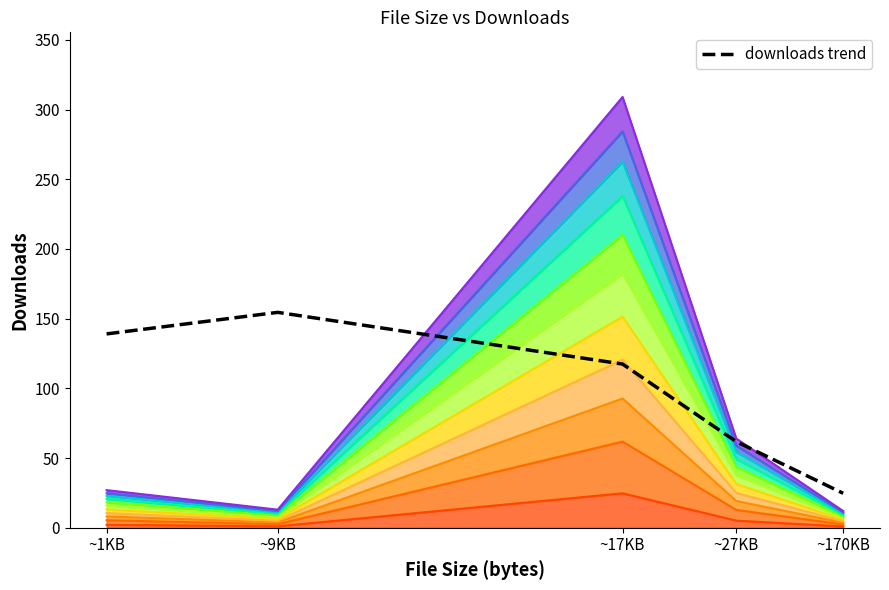

The chart shows a value of 154.5 at ~9KB. True or false?

True